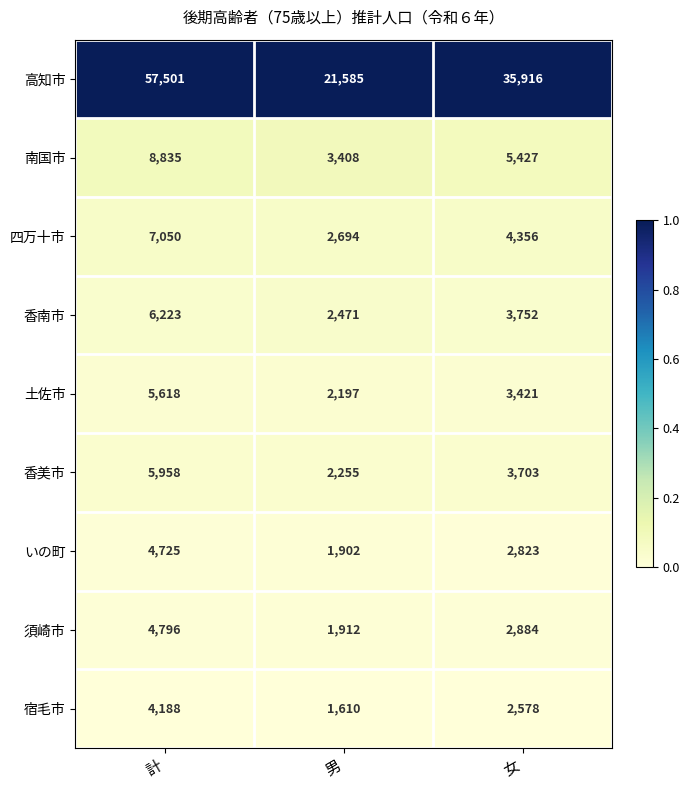

Reading left to right, transcribe all the data shown in this chart.

高知市: 57501	21585	35916
南国市: 8835	3408	5427
四万十市: 7050	2694	4356
香南市: 6223	2471	3752
土佐市: 5618	2197	3421
香美市: 5958	2255	3703
いの町: 4725	1902	2823
須崎市: 4796	1912	2884
宿毛市: 4188	1610	2578